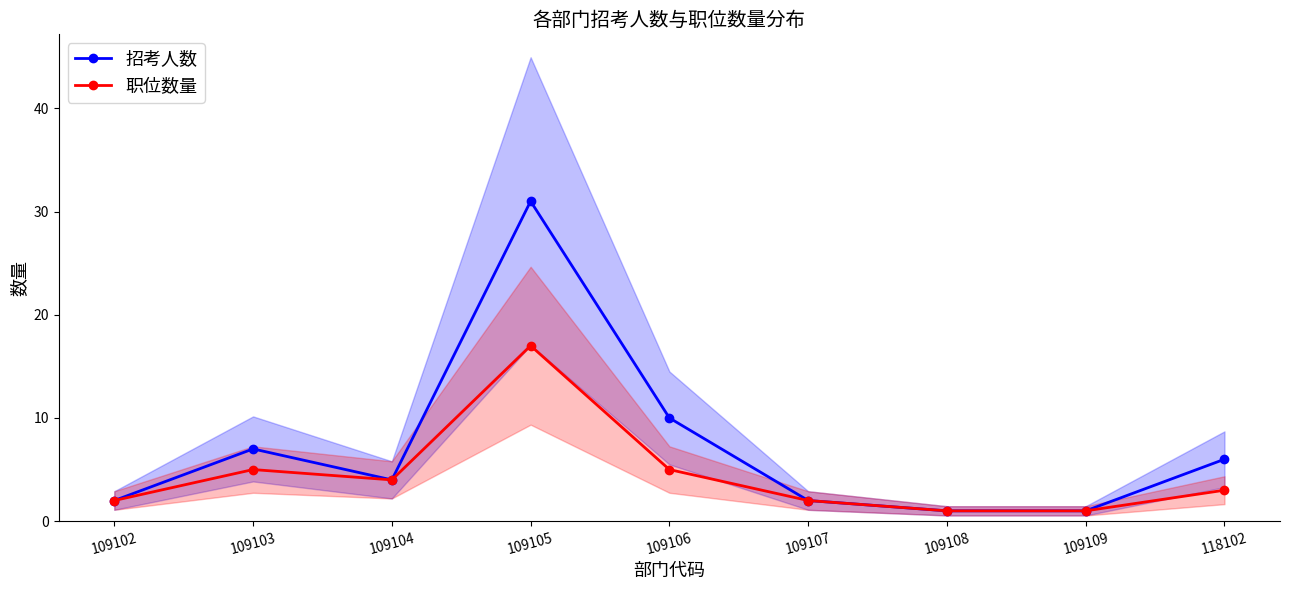

Where does the 职位数量 series first go above 3?

109103